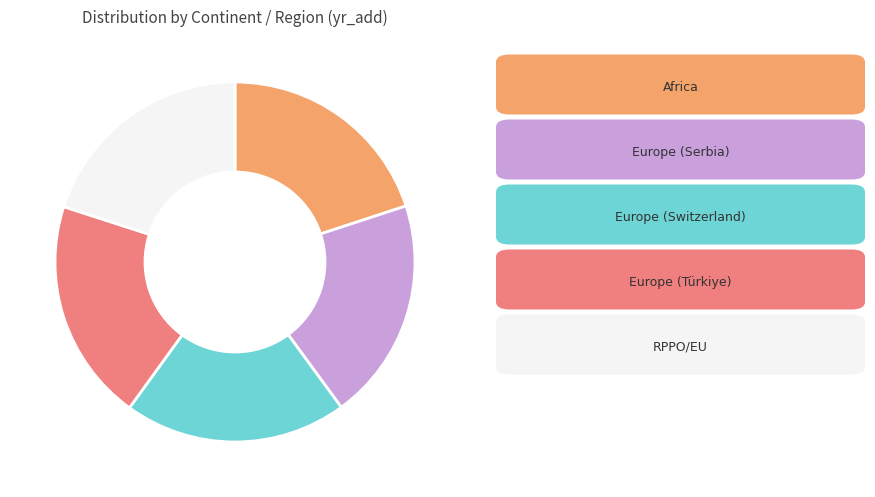

Does any single category account for the majority?

No